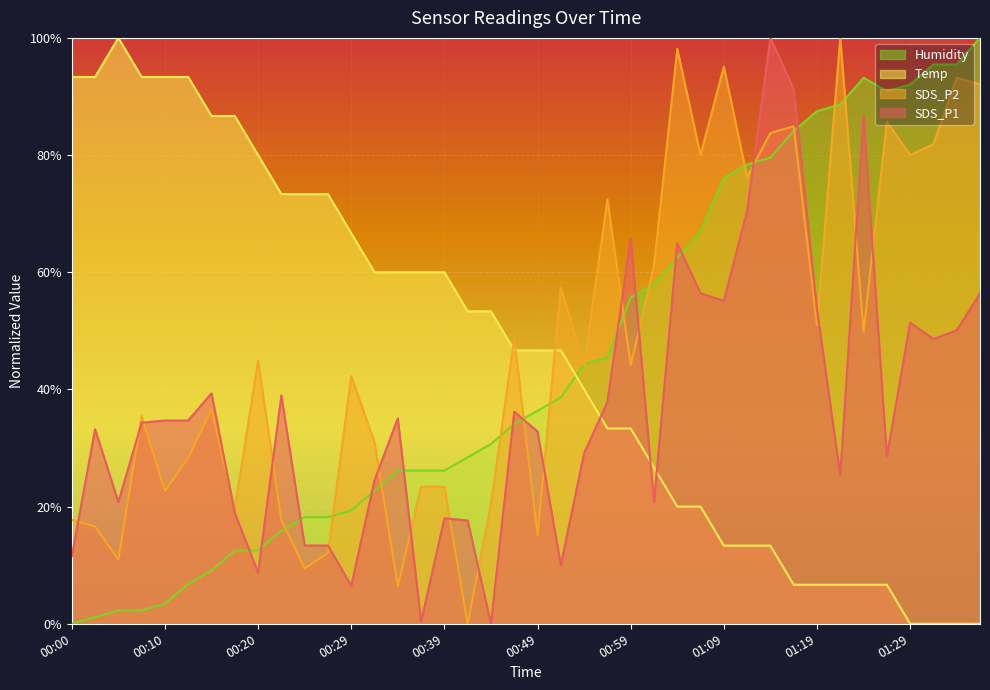

Which category has the highest value across all series?

01:14